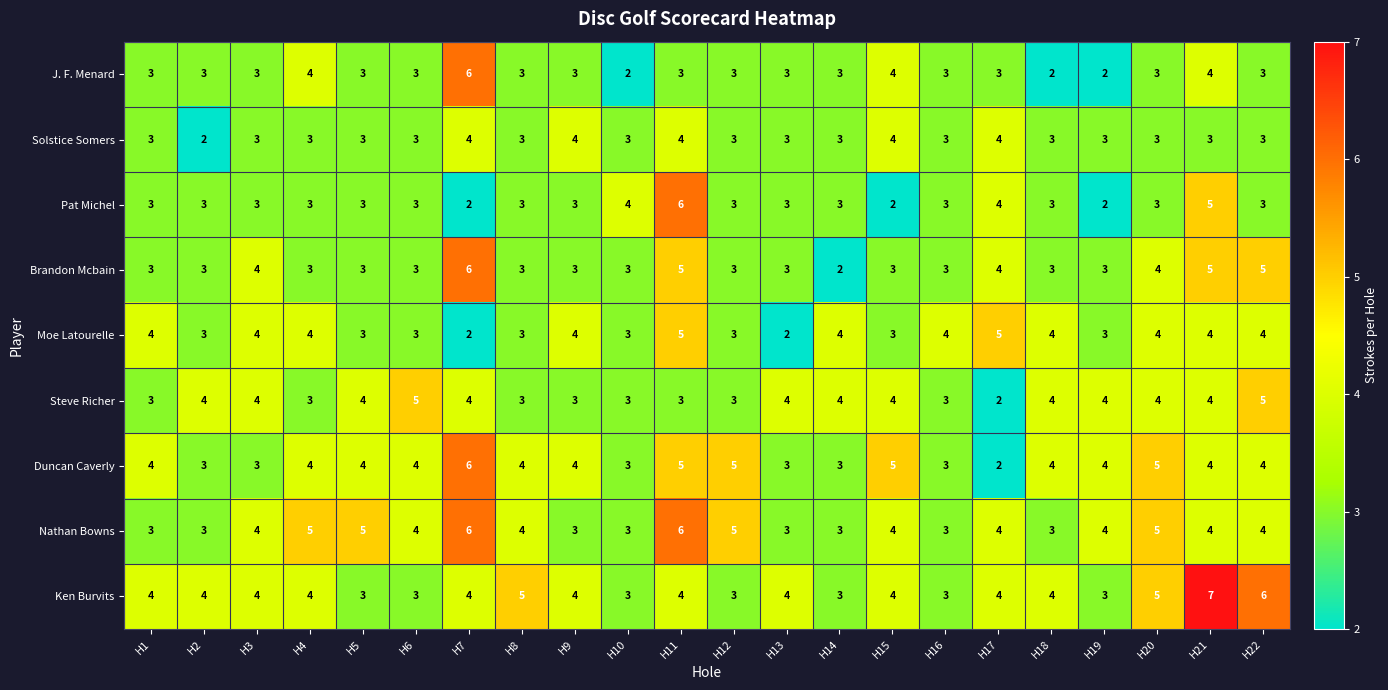

What is the sum of the Ken Burvits values at H8 and H10?

8